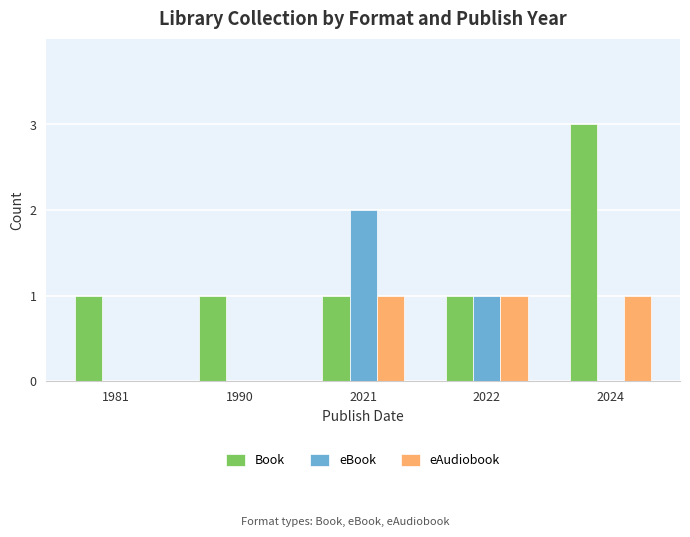

How many groups of bars are there?

5